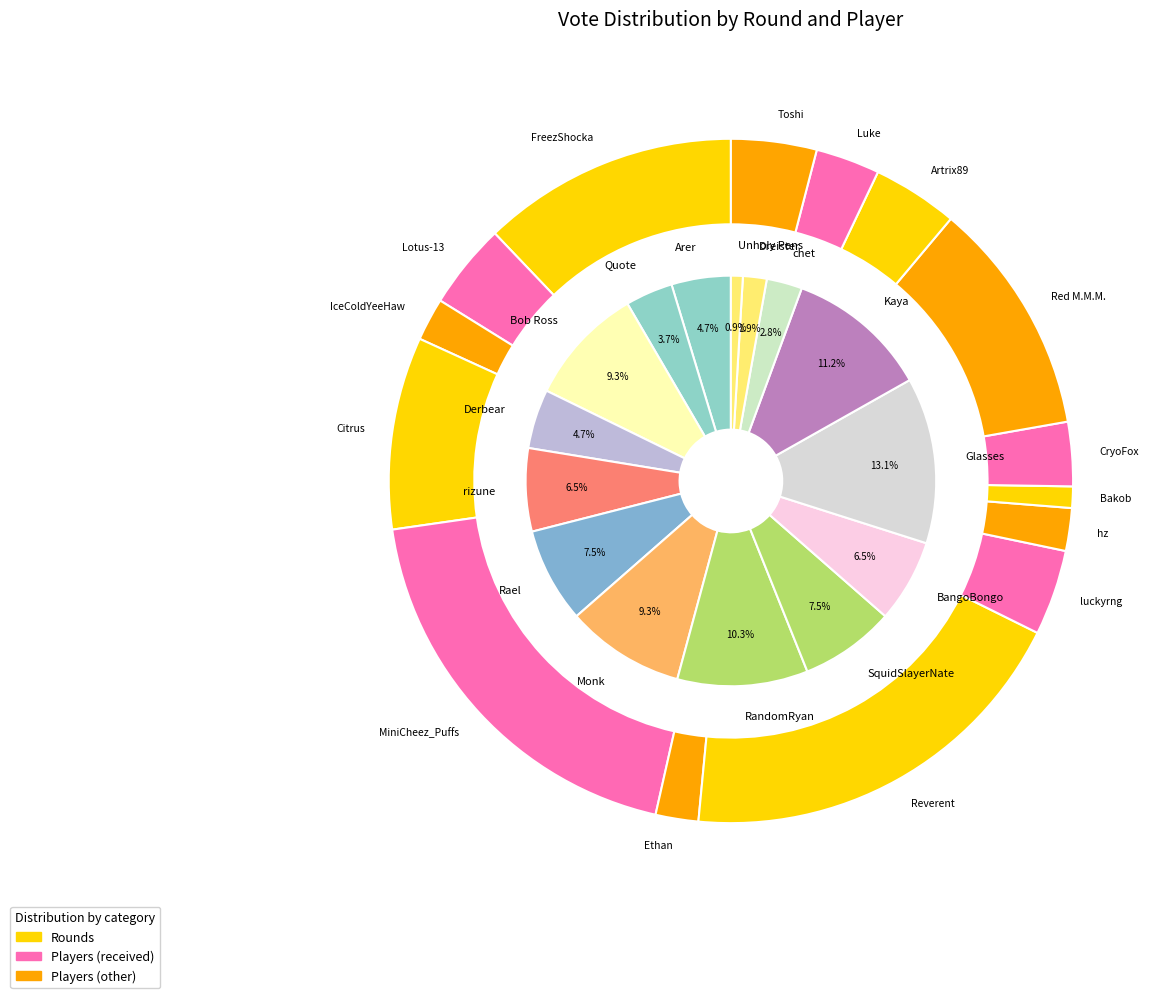

Is Dreister the majority of the pie?

No